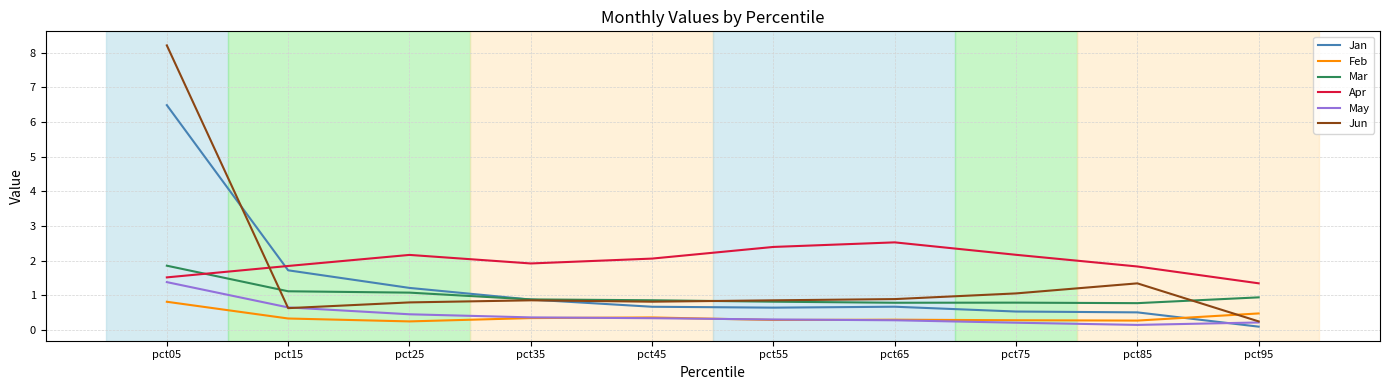

In Mar, how many points are higher than both neighbors (excluding endpoints)?

1